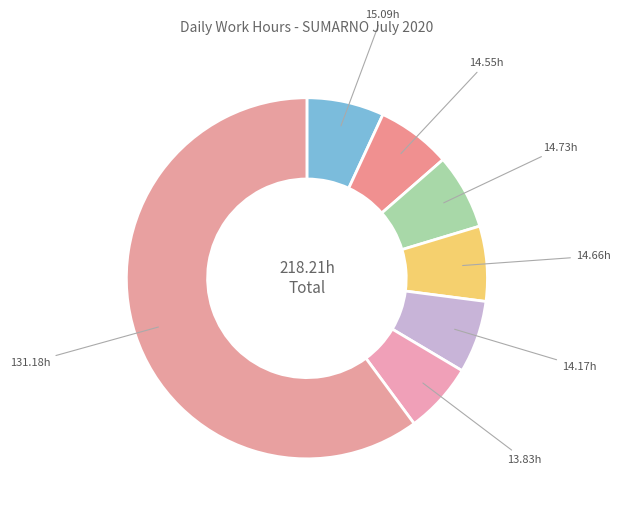

How many slices are in this pie chart?

7